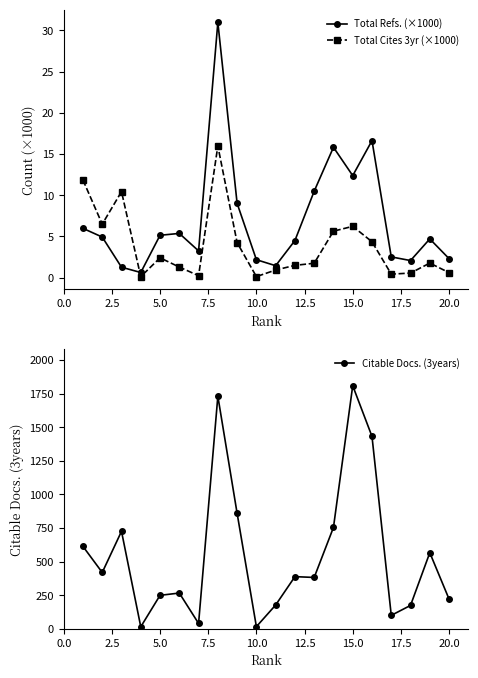

True or false: Total Refs. (×1000) and Total Cites 3yr (×1000) cross at least once.

True